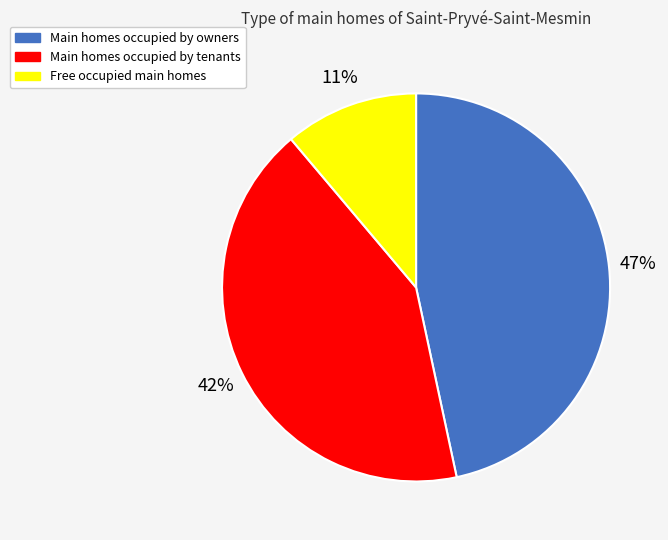

Approximately how many times larger is the value at Main homes occupied by tenants compared to Free occupied main homes?

3.8